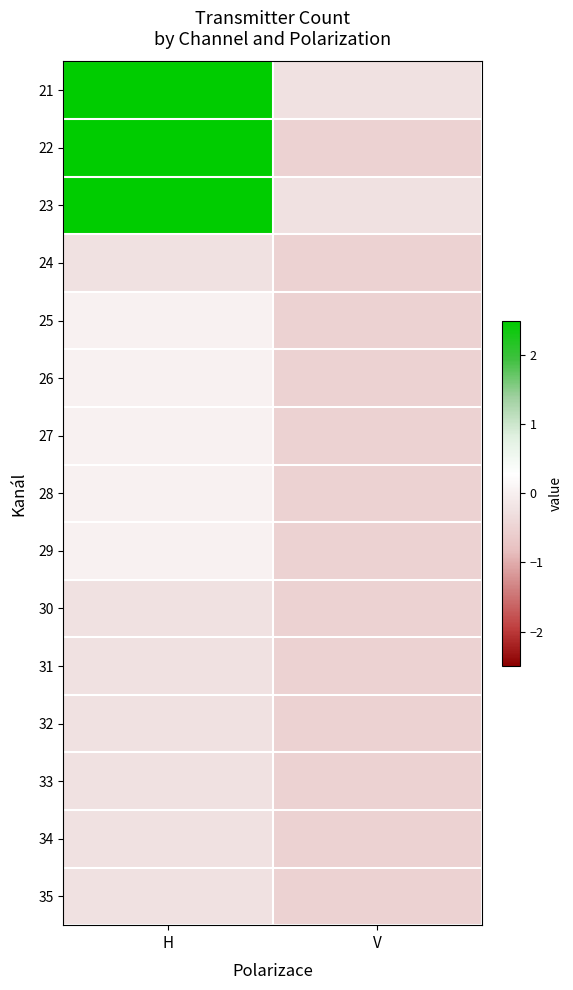

Reading right to left, list all the values displayed in this chart.

21: V=-0.2	H=3.3
22: V=-0.5	H=2.7
23: V=-0.2	H=2.7
24: V=-0.5	H=-0.2
25: V=-0.5	H=0.0
26: V=-0.5	H=0.0
27: V=-0.5	H=0.0
28: V=-0.5	H=0.0
29: V=-0.5	H=0.0
30: V=-0.5	H=-0.2
31: V=-0.5	H=-0.2
32: V=-0.5	H=-0.2
33: V=-0.5	H=-0.2
34: V=-0.5	H=-0.2
35: V=-0.5	H=-0.2